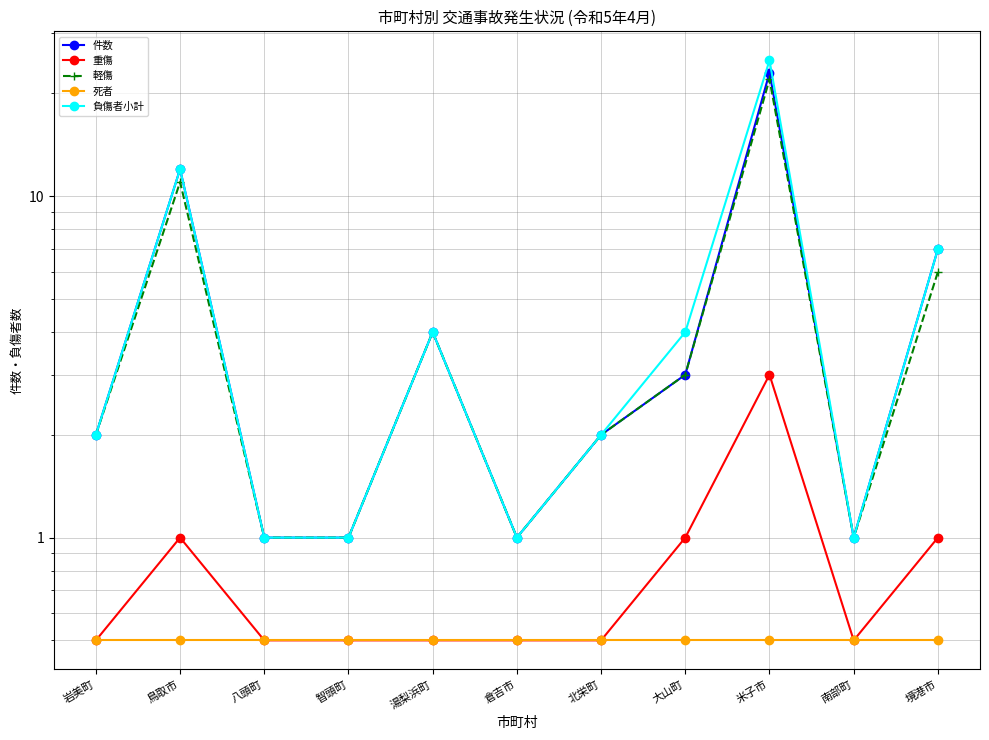

What is the label of the 4th point from the right?

大山町